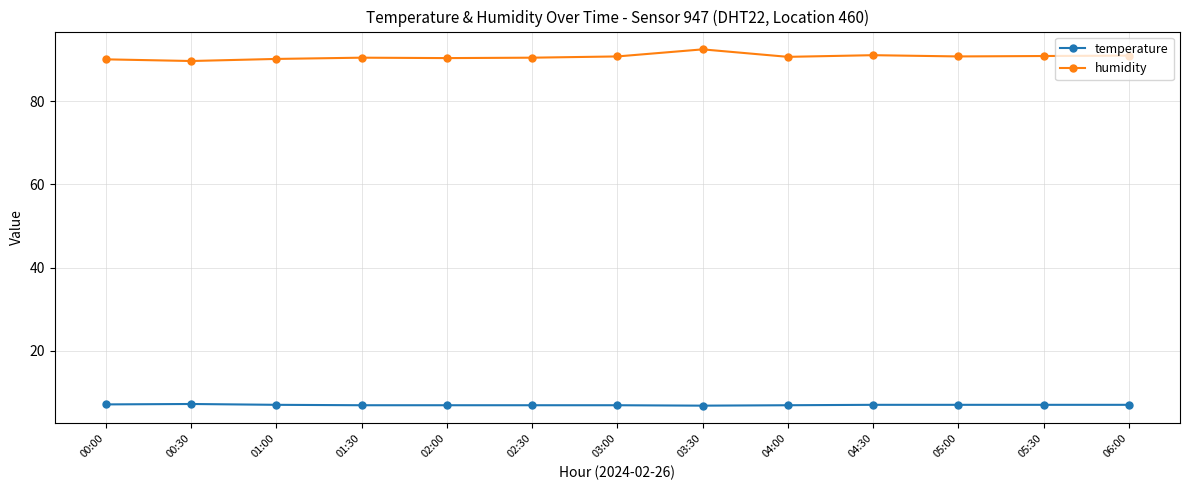

What is the difference between the temperature values at 02:00 and 05:30?

0.1